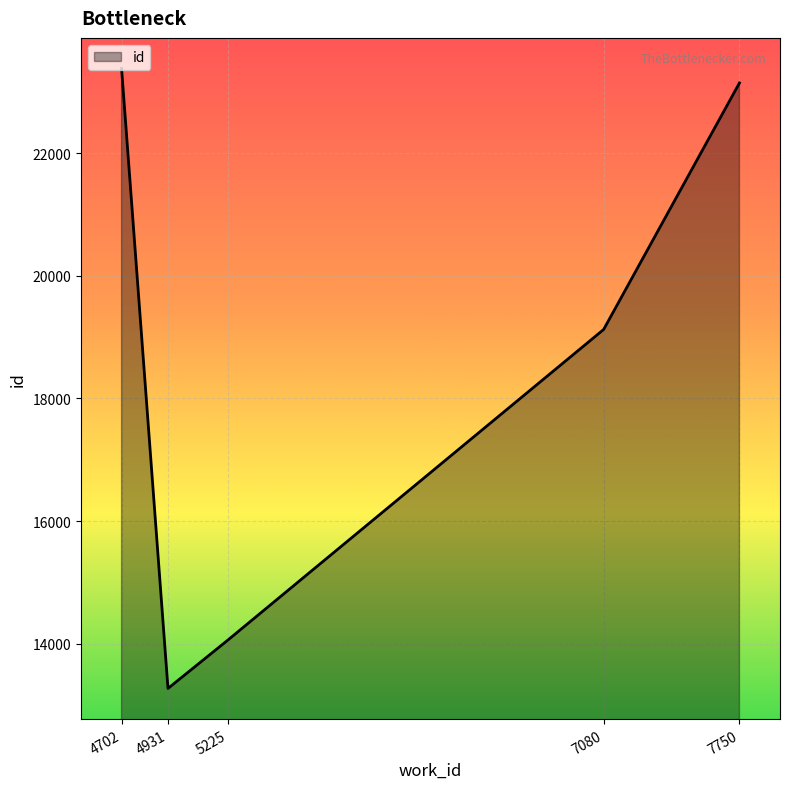

What is the sum of the values at 4931 and 4702?

36652